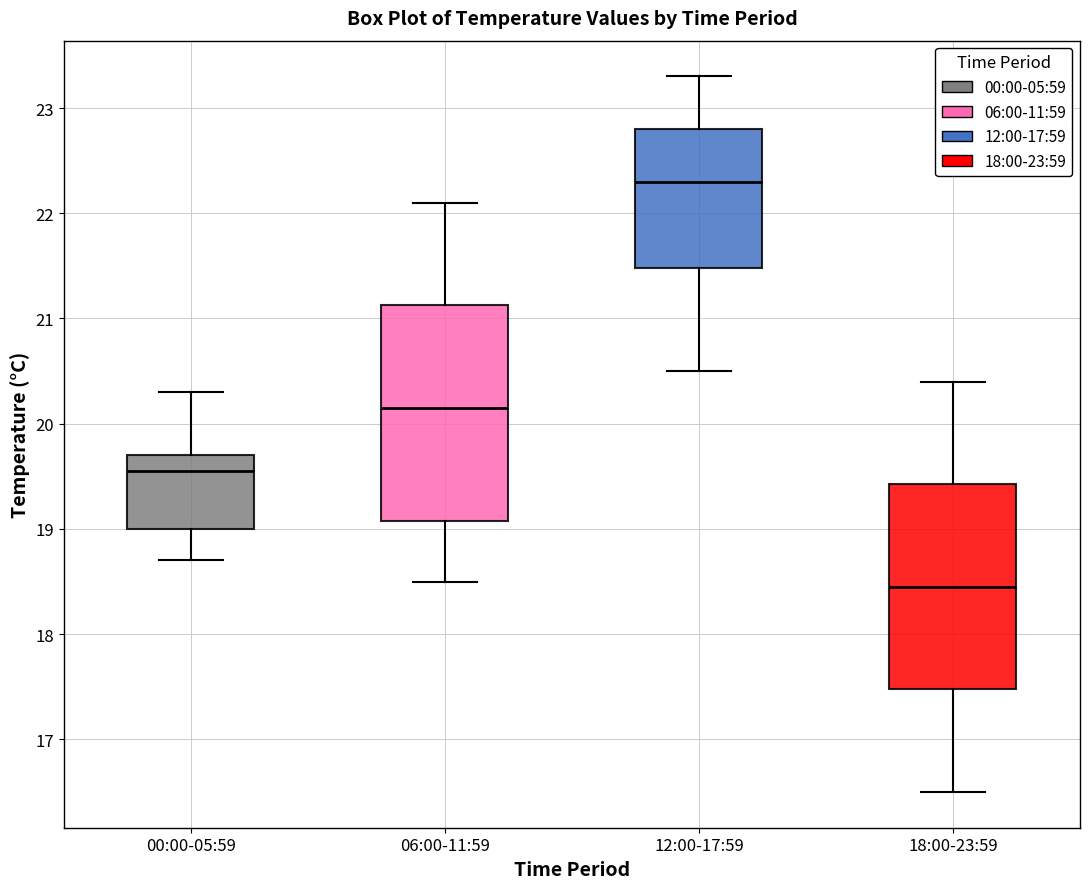

Reading left to right, transcribe this box plot: for each box, give where its median line is, the range the box spans, and where its two whiskers end, as read against the y-axis. The values are not printed on the chart, so give them approximately, as read against the axis.

00:00-05:59: median 19.6, box 19.0 to 19.7, whiskers 18.7 to 20.3
06:00-11:59: median 20.2, box 19.1 to 21.1, whiskers 18.5 to 22.1
12:00-17:59: median 22.3, box 21.5 to 22.8, whiskers 20.5 to 23.3
18:00-23:59: median 18.5, box 17.5 to 19.4, whiskers 16.5 to 20.4